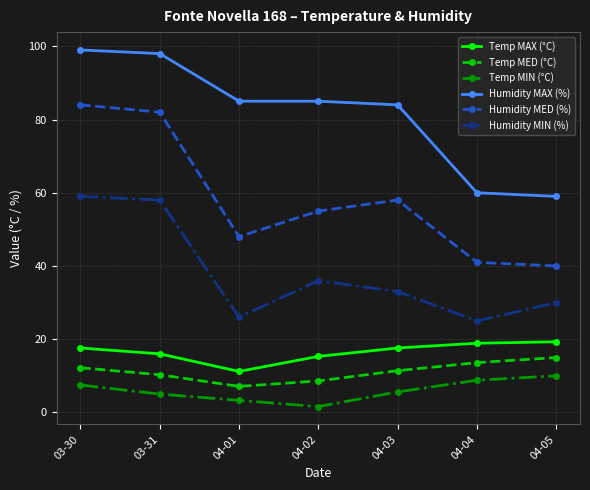

Is it true that Humidity MAX (%) equals 59.0 at 04-05?

True